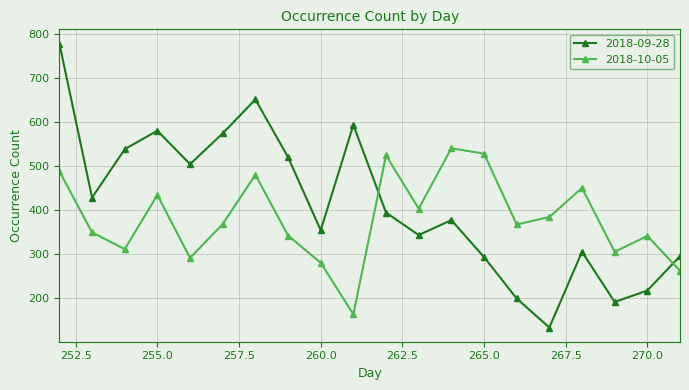

Does the chart display data point markers on the line(s)?

Yes